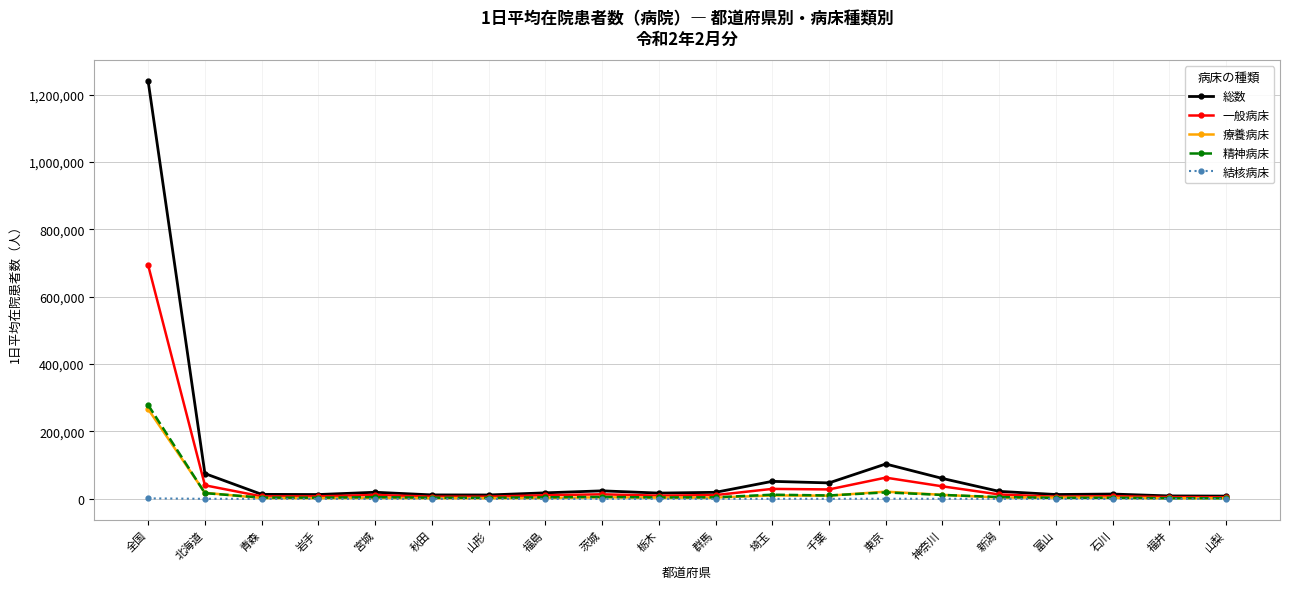

What is the sum of all 療養病床 values?

375961